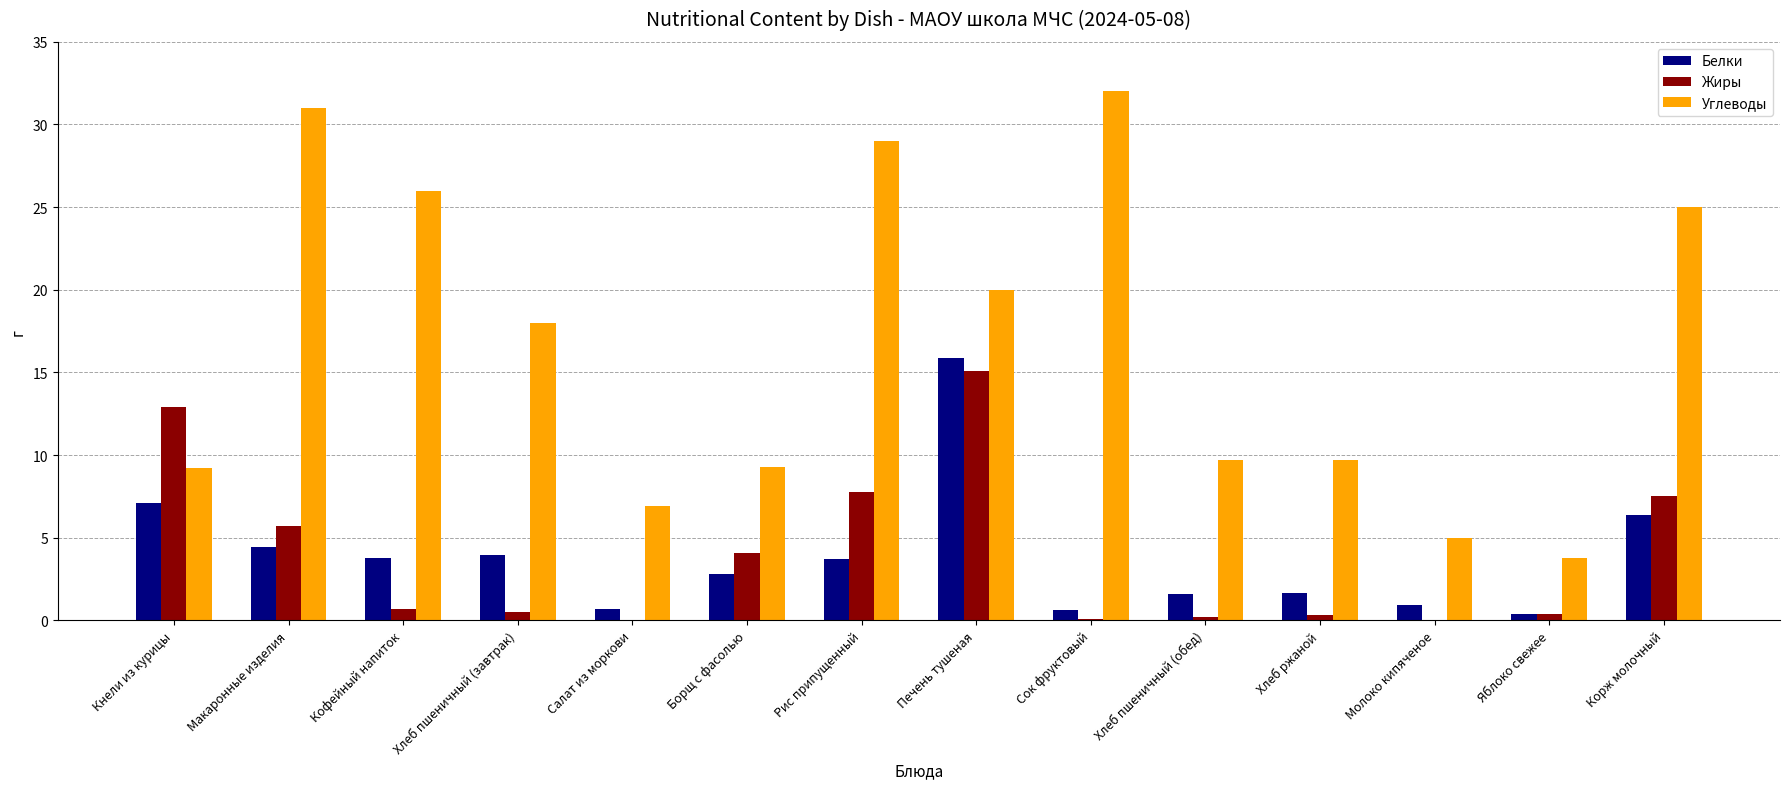

Which label corresponds to the largest value in the chart?

Сок фруктовый